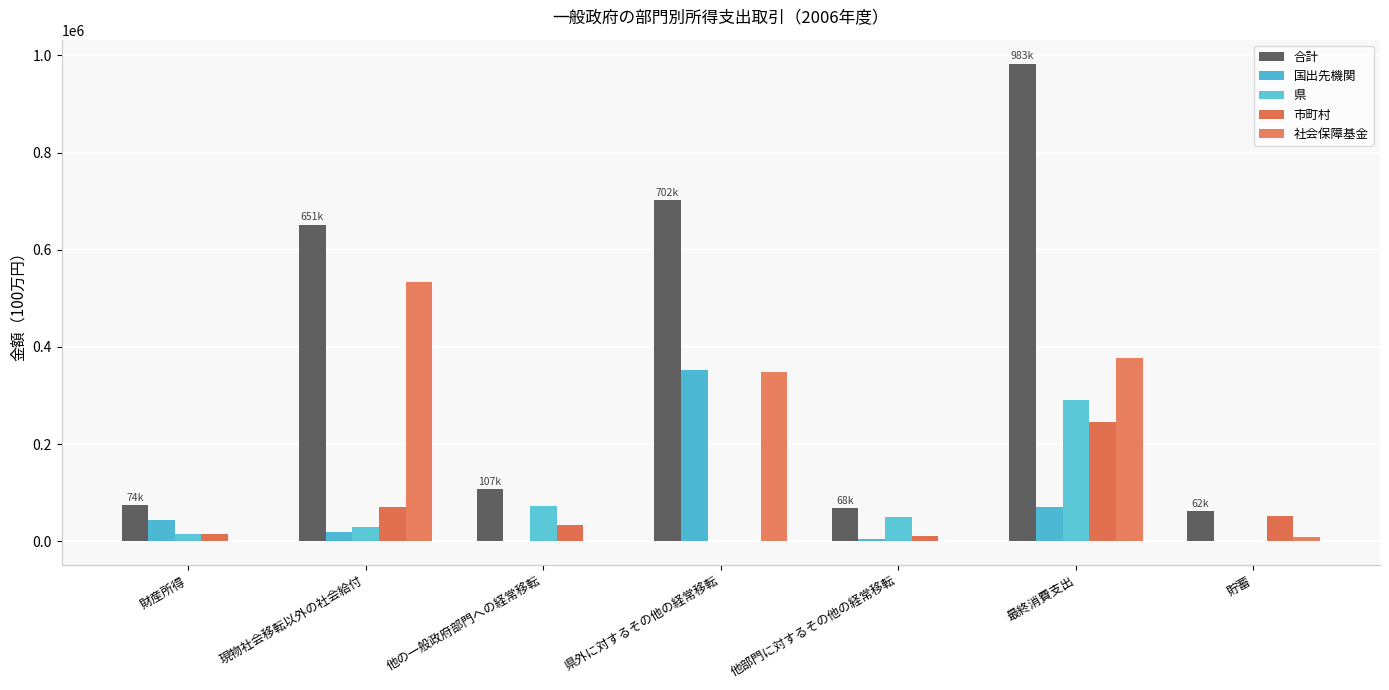

Is it true that 国出先機関 equals 148947.5 at 貯蓄?

False